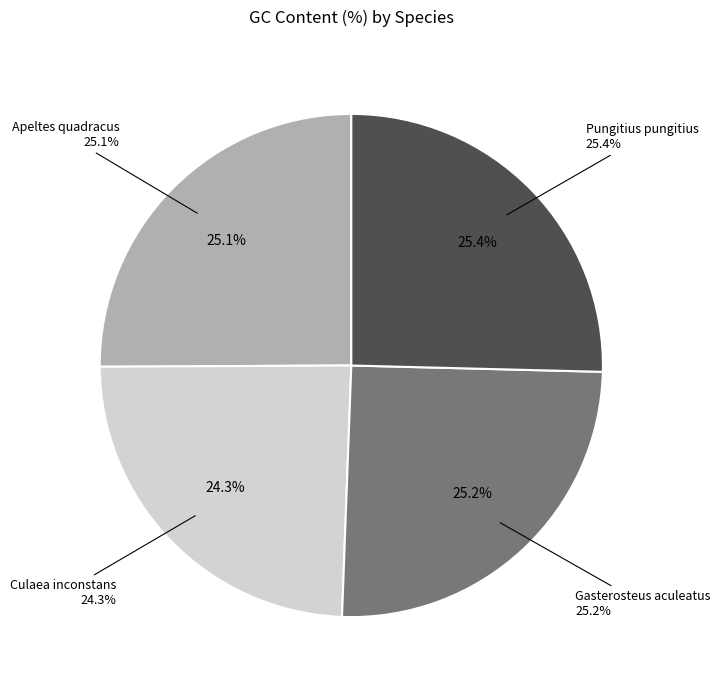

What is the smallest slice in the pie chart?

Culaea inconstans